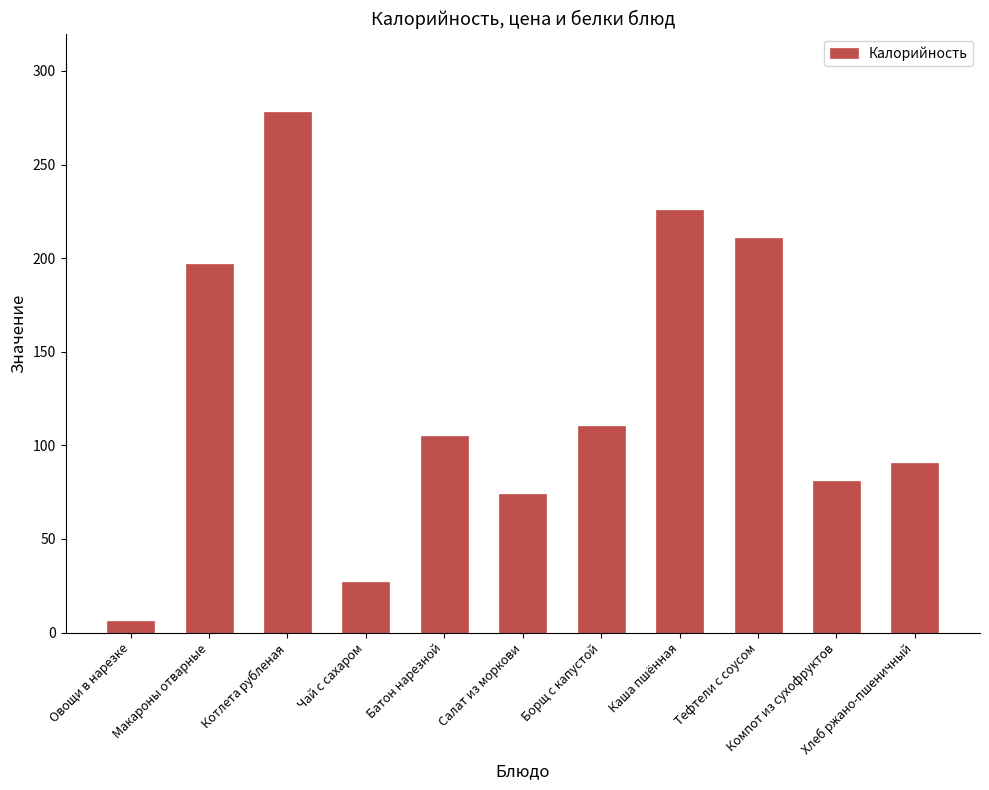

List the labels in order of value, smallest first.

Овощи в нарезке, Чай с сахаром, Салат из моркови, Компот из сухофруктов, Хлеб ржано-пшеничный, Батон нарезной, Борщ с капустой, Макароны отварные, Тефтели с соусом, Каша пшённая, Котлета рубленая